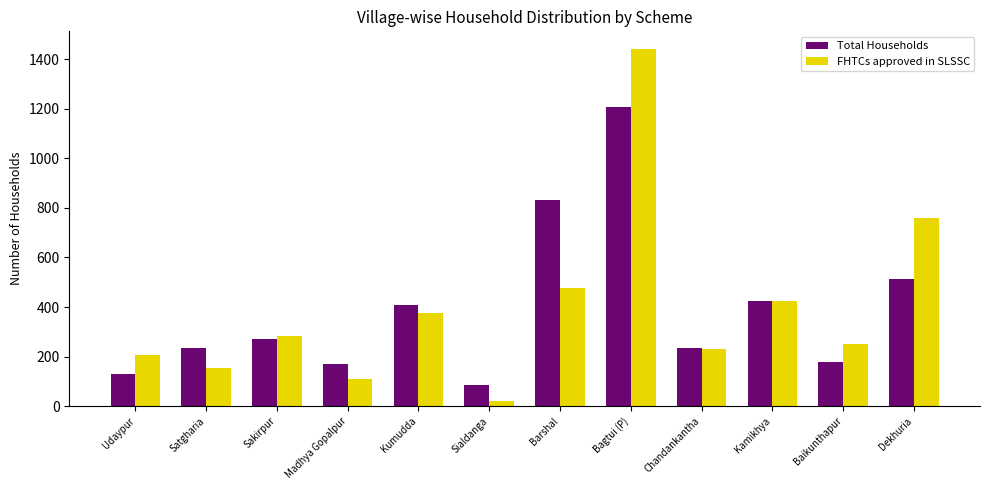

What position from the right is Kamikhya?

3